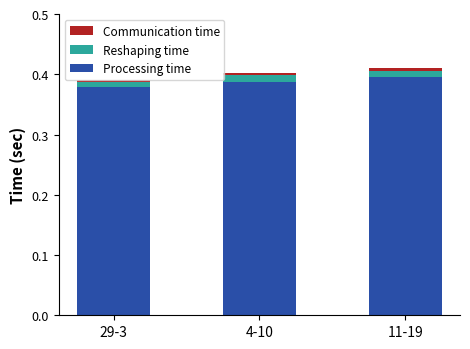

The value of Processing time at 4-10 is 0.2. True or false?

False